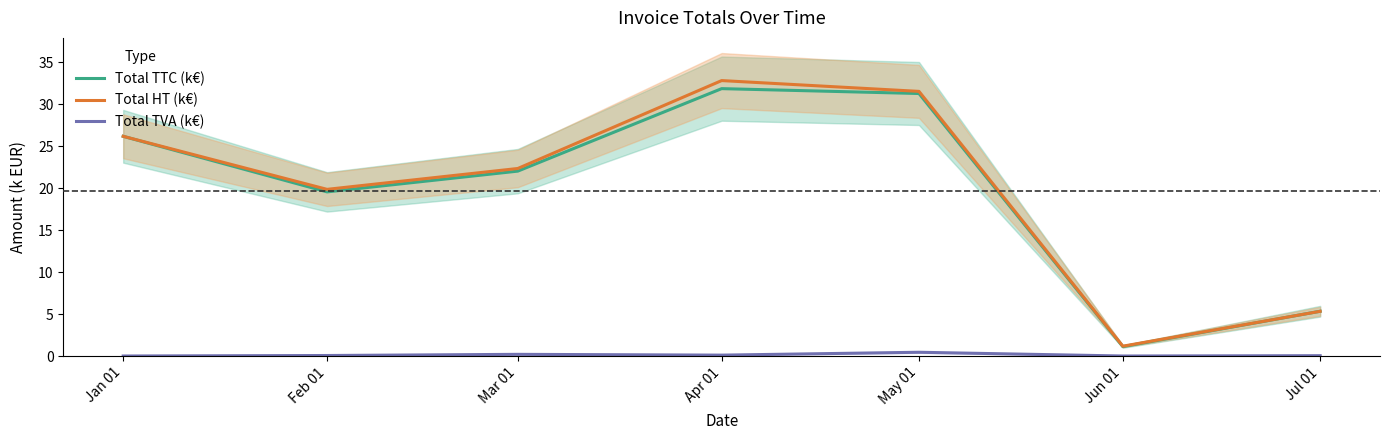

At which label does Total TTC (k€) first exceed 22?

Jan 01